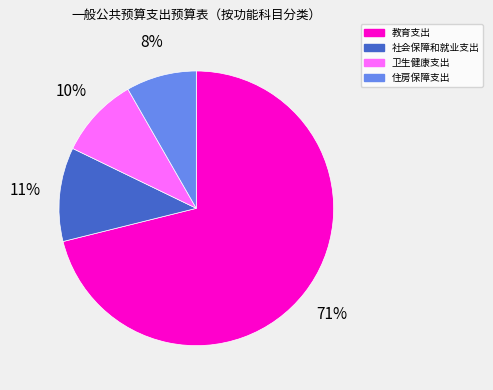

Is it true that 卫生健康支出 is 18% of the pie?

False